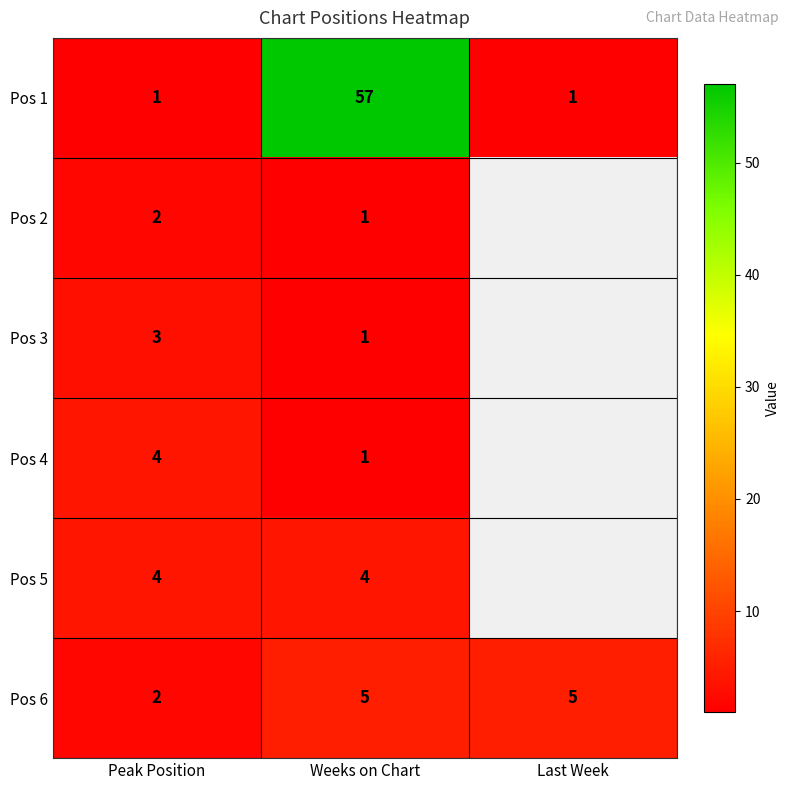

What is the approximate value of Pos 6 at Weeks on Chart?

5